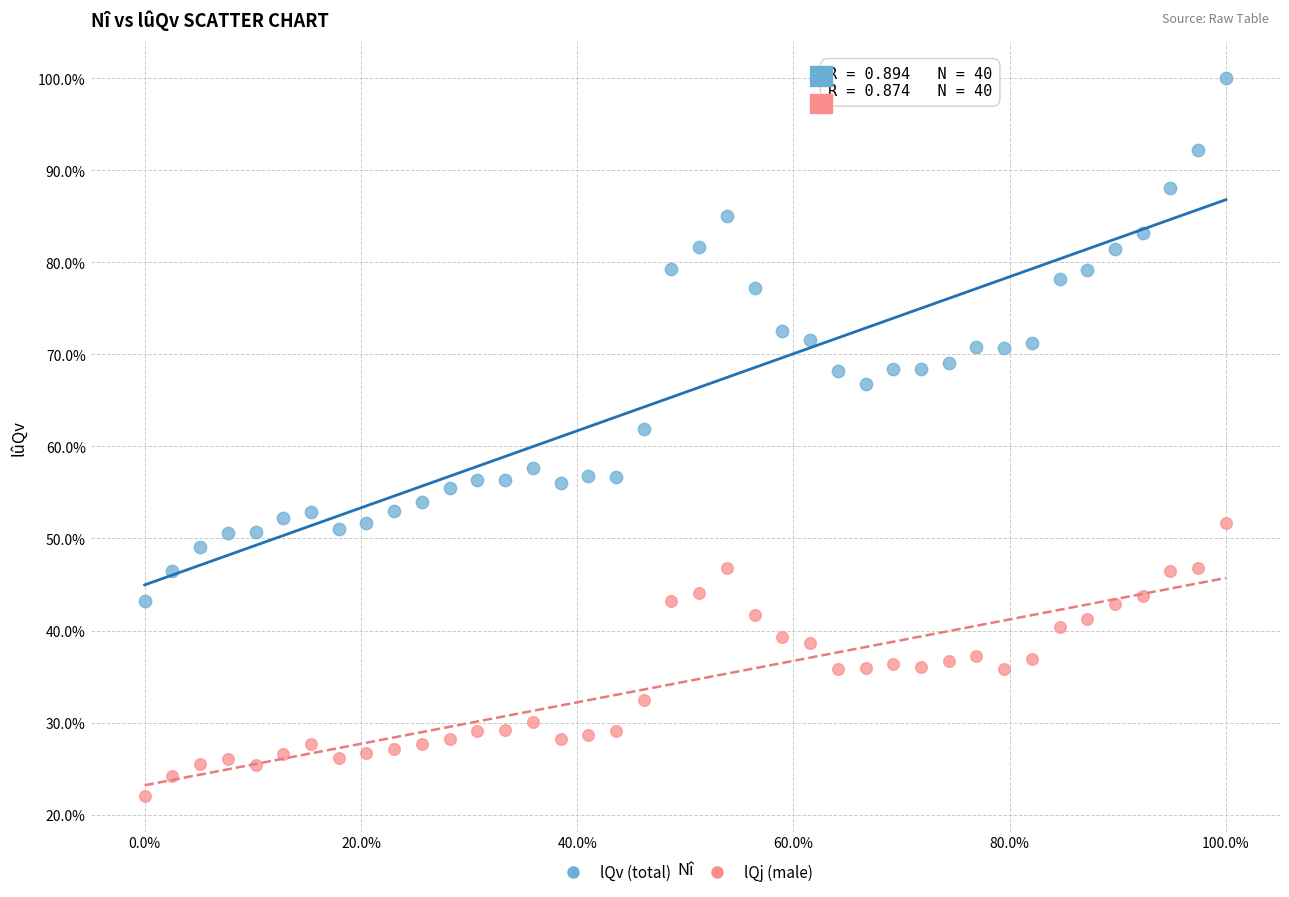

What are all the series names shown in the legend?

lQv (total), lQj (male)